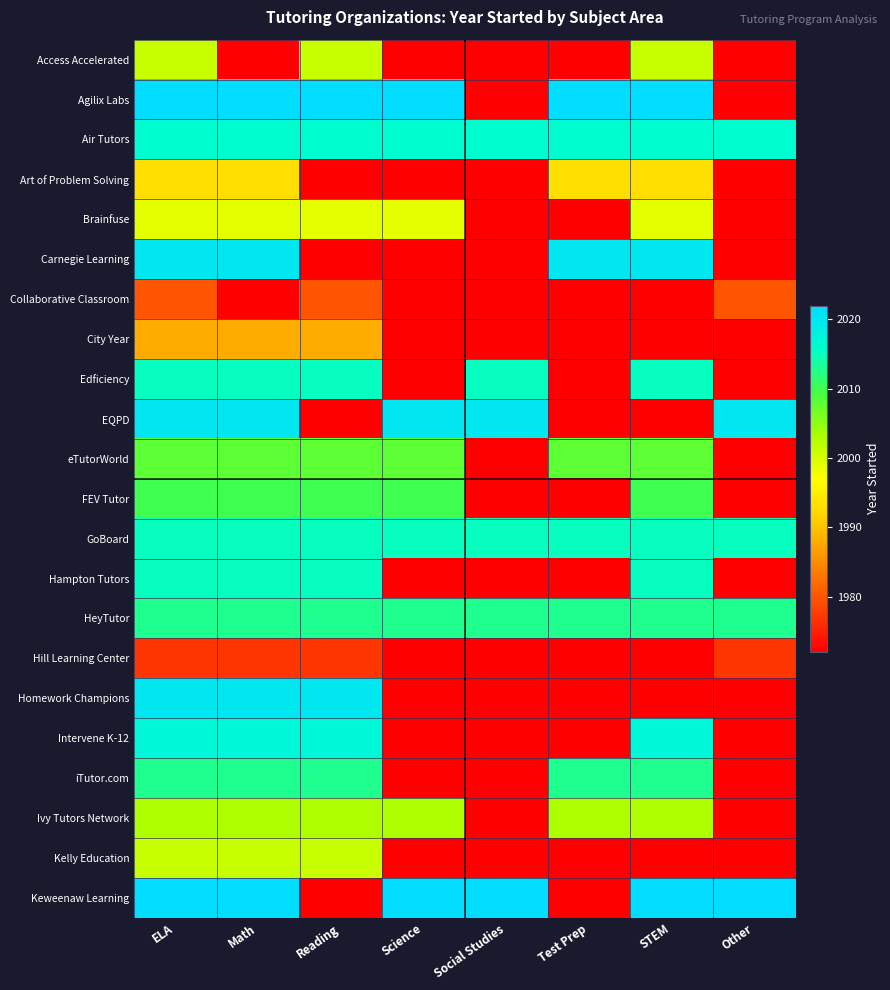

Reading left to right, transcribe all the data shown in this chart.

Access Accelerated: ELA=2001	Math=1972	Reading=2001	Science=1972	Social Studies=1972	Test Prep=1972	STEM=2001	Other=1972
Agilix Labs: ELA=2022	Math=2022	Reading=2022	Science=2022	Social Studies=1972	Test Prep=2022	STEM=2022	Other=1972
Air Tutors: ELA=2016	Math=2016	Reading=2016	Science=2016	Social Studies=2016	Test Prep=2016	STEM=2016	Other=2016
Art of Problem Solving: ELA=1993	Math=1993	Reading=1972	Science=1972	Social Studies=1972	Test Prep=1993	STEM=1993	Other=1972
Brainfuse: ELA=1999	Math=1999	Reading=1999	Science=1999	Social Studies=1972	Test Prep=1972	STEM=1999	Other=1972
Carnegie Learning: ELA=2020	Math=2020	Reading=1972	Science=1972	Social Studies=1972	Test Prep=2020	STEM=2020	Other=1972
Collaborative Classroom: ELA=1980	Math=1972	Reading=1980	Science=1972	Social Studies=1972	Test Prep=1972	STEM=1972	Other=1980
City Year: ELA=1988	Math=1988	Reading=1988	Science=1972	Social Studies=1972	Test Prep=1972	STEM=1972	Other=1972
Edficiency: ELA=2015	Math=2015	Reading=2015	Science=1972	Social Studies=2015	Test Prep=1972	STEM=2015	Other=1972
EQPD: ELA=2020	Math=2020	Reading=1972	Science=2020	Social Studies=2020	Test Prep=1972	STEM=1972	Other=2020
eTutorWorld: ELA=2008	Math=2008	Reading=2008	Science=2008	Social Studies=1972	Test Prep=2008	STEM=2008	Other=1972
FEV Tutor: ELA=2010	Math=2010	Reading=2010	Science=2010	Social Studies=1972	Test Prep=1972	STEM=2010	Other=1972
GoBoard: ELA=2015	Math=2015	Reading=2015	Science=2015	Social Studies=2015	Test Prep=2015	STEM=2015	Other=2015
Hampton Tutors: ELA=2015	Math=2015	Reading=2015	Science=1972	Social Studies=1972	Test Prep=1972	STEM=2015	Other=1972
HeyTutor: ELA=2013	Math=2013	Reading=2013	Science=2013	Social Studies=2013	Test Prep=2013	STEM=2013	Other=2013
Hill Learning Center: ELA=1977	Math=1977	Reading=1977	Science=1972	Social Studies=1972	Test Prep=1972	STEM=1972	Other=1977
Homework Champions: ELA=2020	Math=2020	Reading=2020	Science=1972	Social Studies=1972	Test Prep=1972	STEM=1972	Other=1972
Intervene K-12: ELA=2017	Math=2017	Reading=2017	Science=1972	Social Studies=1972	Test Prep=1972	STEM=2017	Other=1972
iTutor.com: ELA=2013	Math=2013	Reading=2013	Science=1972	Social Studies=1972	Test Prep=2013	STEM=2013	Other=1972
Ivy Tutors Network: ELA=2003	Math=2003	Reading=2003	Science=2003	Social Studies=1972	Test Prep=2003	STEM=2003	Other=1972
Kelly Education: ELA=2001	Math=2001	Reading=2001	Science=1972	Social Studies=1972	Test Prep=1972	STEM=1972	Other=1972
Keweenaw Learning: ELA=2022	Math=2022	Reading=1972	Science=2022	Social Studies=2022	Test Prep=1972	STEM=2022	Other=2022